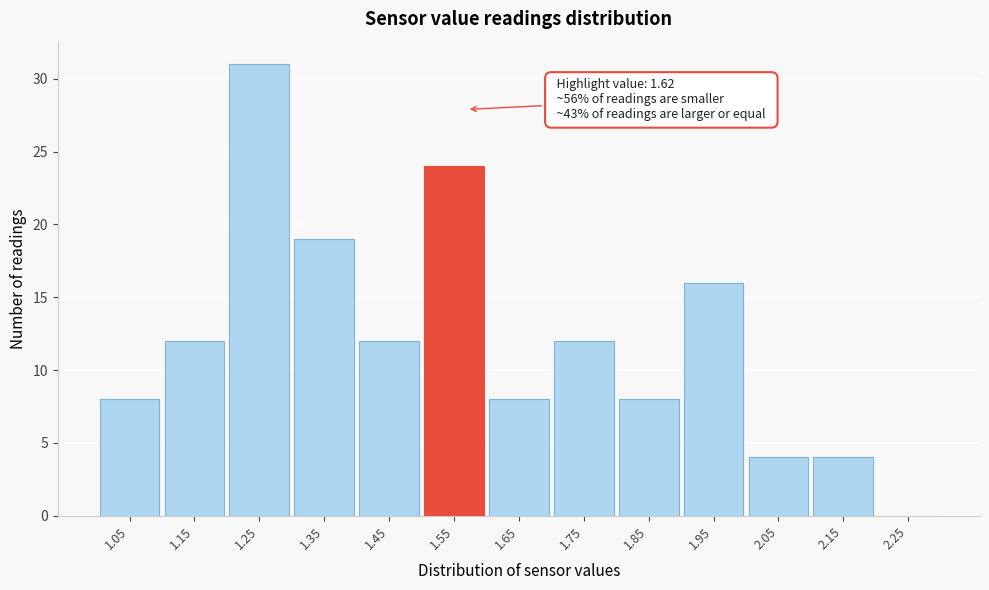

Reading right to left, transcribe all the data shown in this chart.

2.25=0	2.15=4	2.05=4	1.95=16	1.85=8	1.75=12	1.65=8	1.55=24	1.45=12	1.35=19	1.25=31	1.15=12	1.05=8